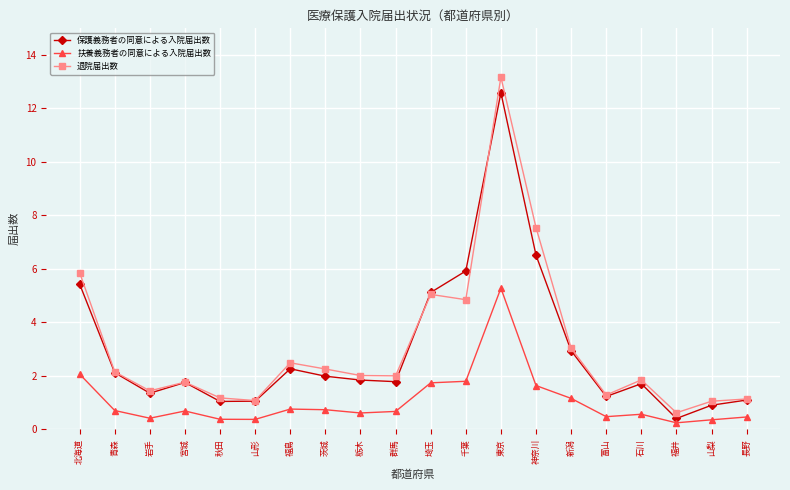

Rank the series at 北海道 from highest to lowest value.

退院届出数, 保護義務者の同意による入院届出数, 扶養義務者の同意による入院届出数